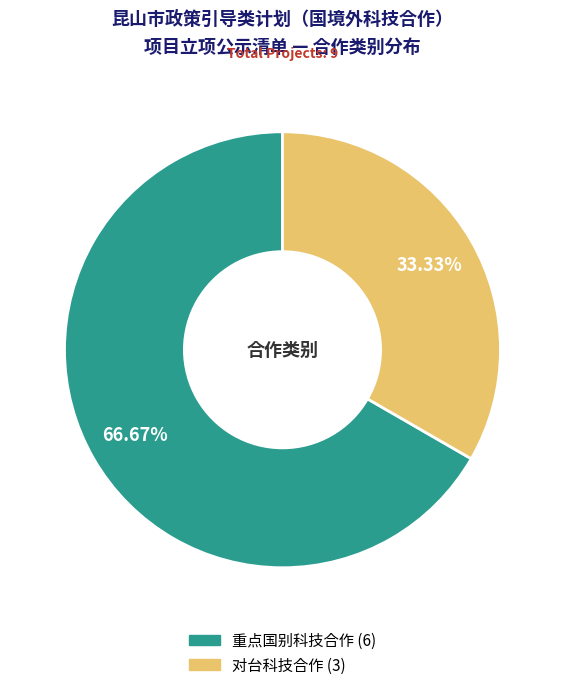

What percentage do 对台科技合作 and 重点国别科技合作 together represent?

100.0%